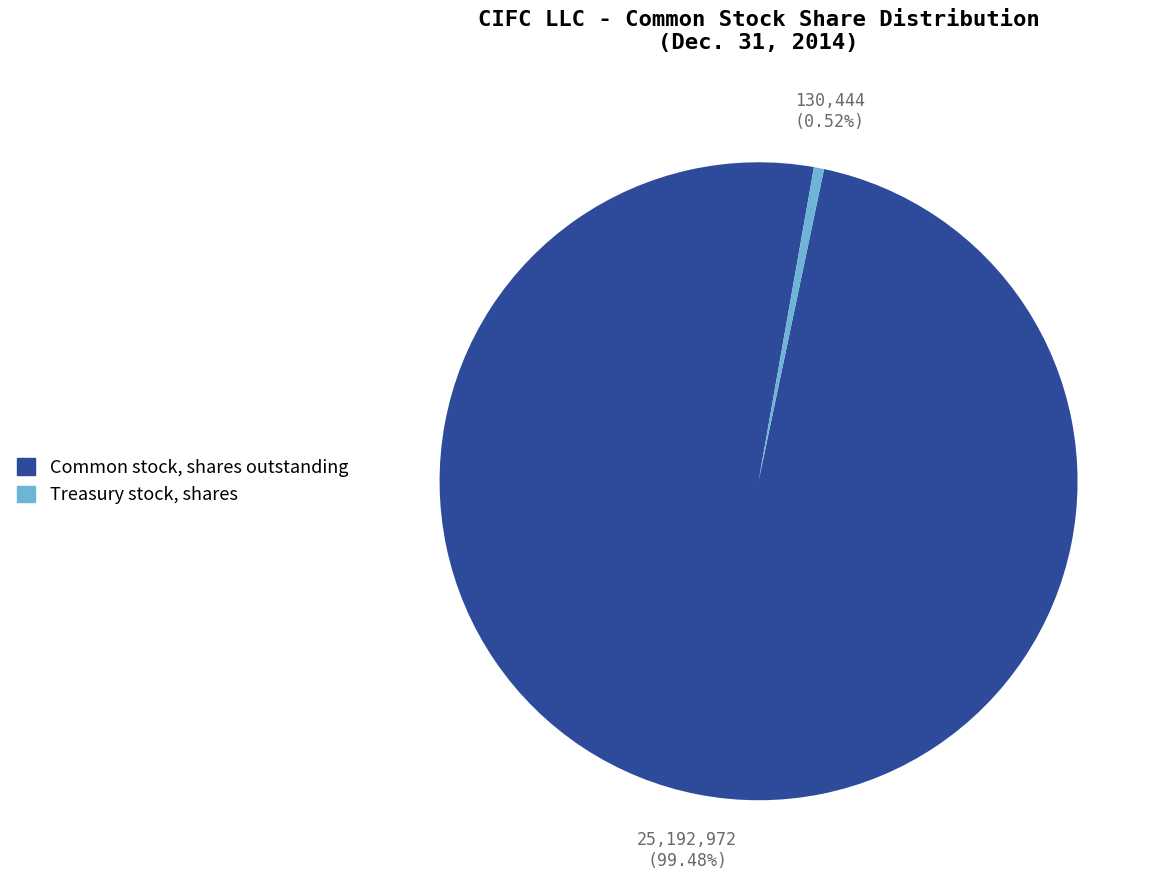

Is there any slice that represents more than half of the pie?

Yes